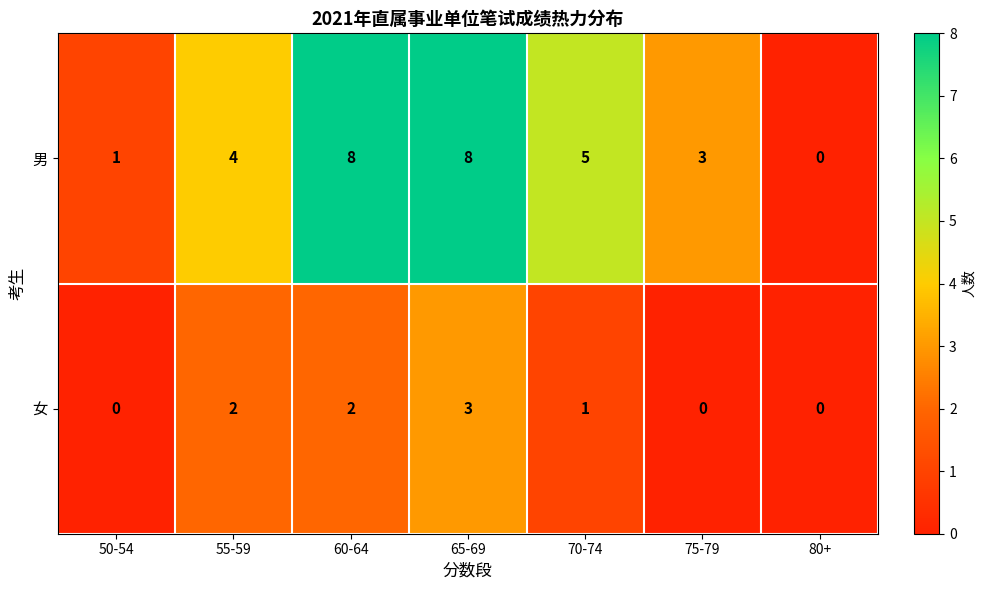

Is the value of 男 at 60-64 greater than the value of 女 at 65-69?

Yes